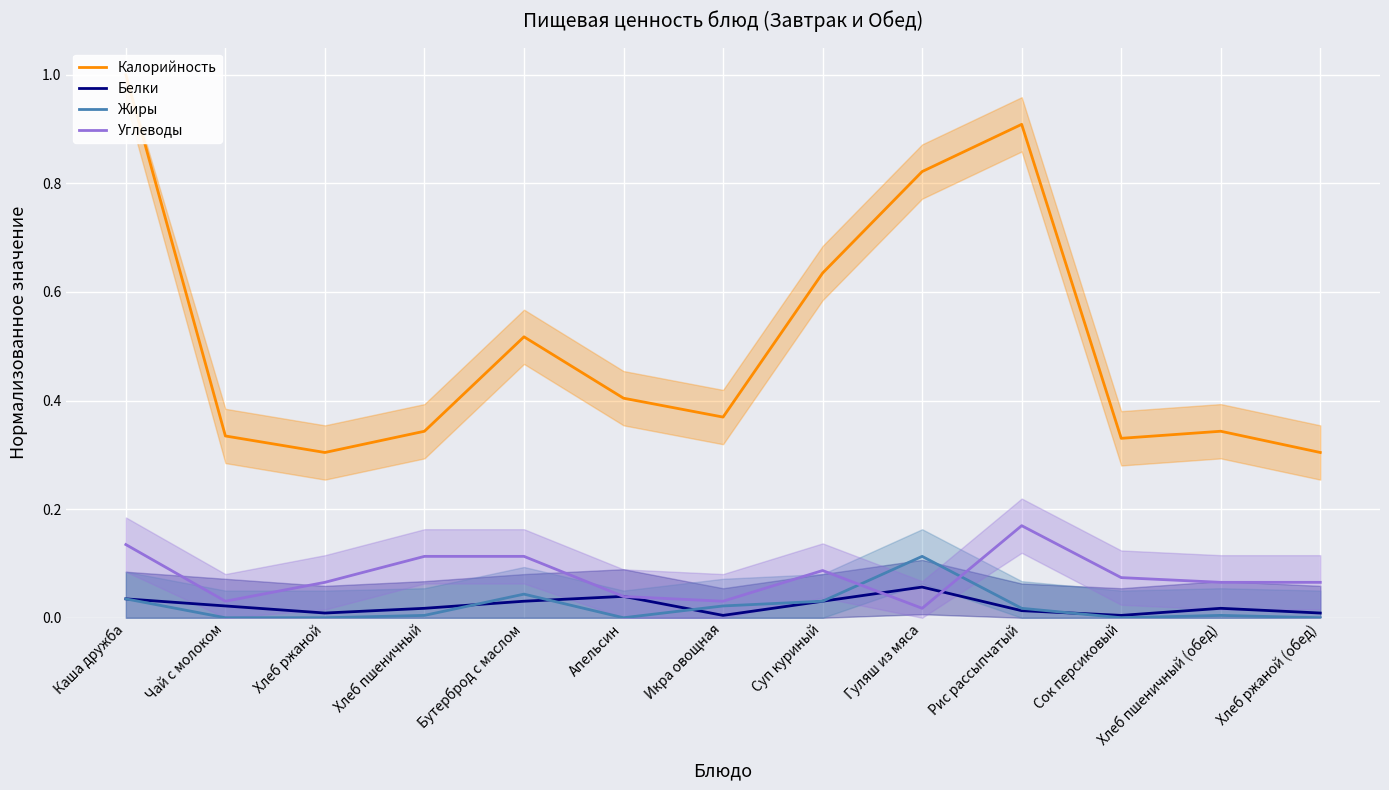

Which category has the highest value across all series?

Каша дружба